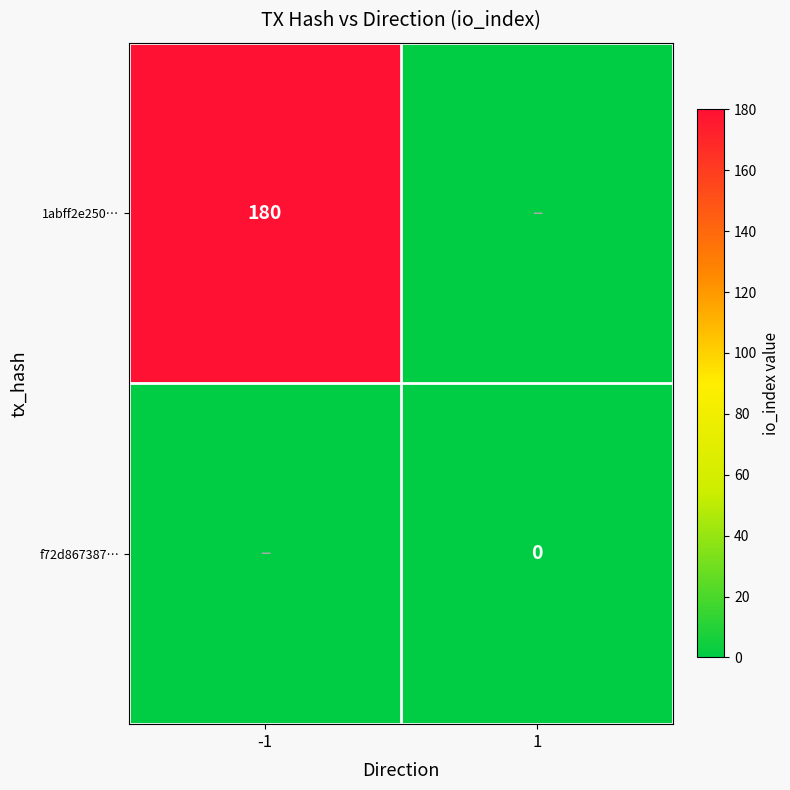

Which has a higher value, -1 or 1?

-1